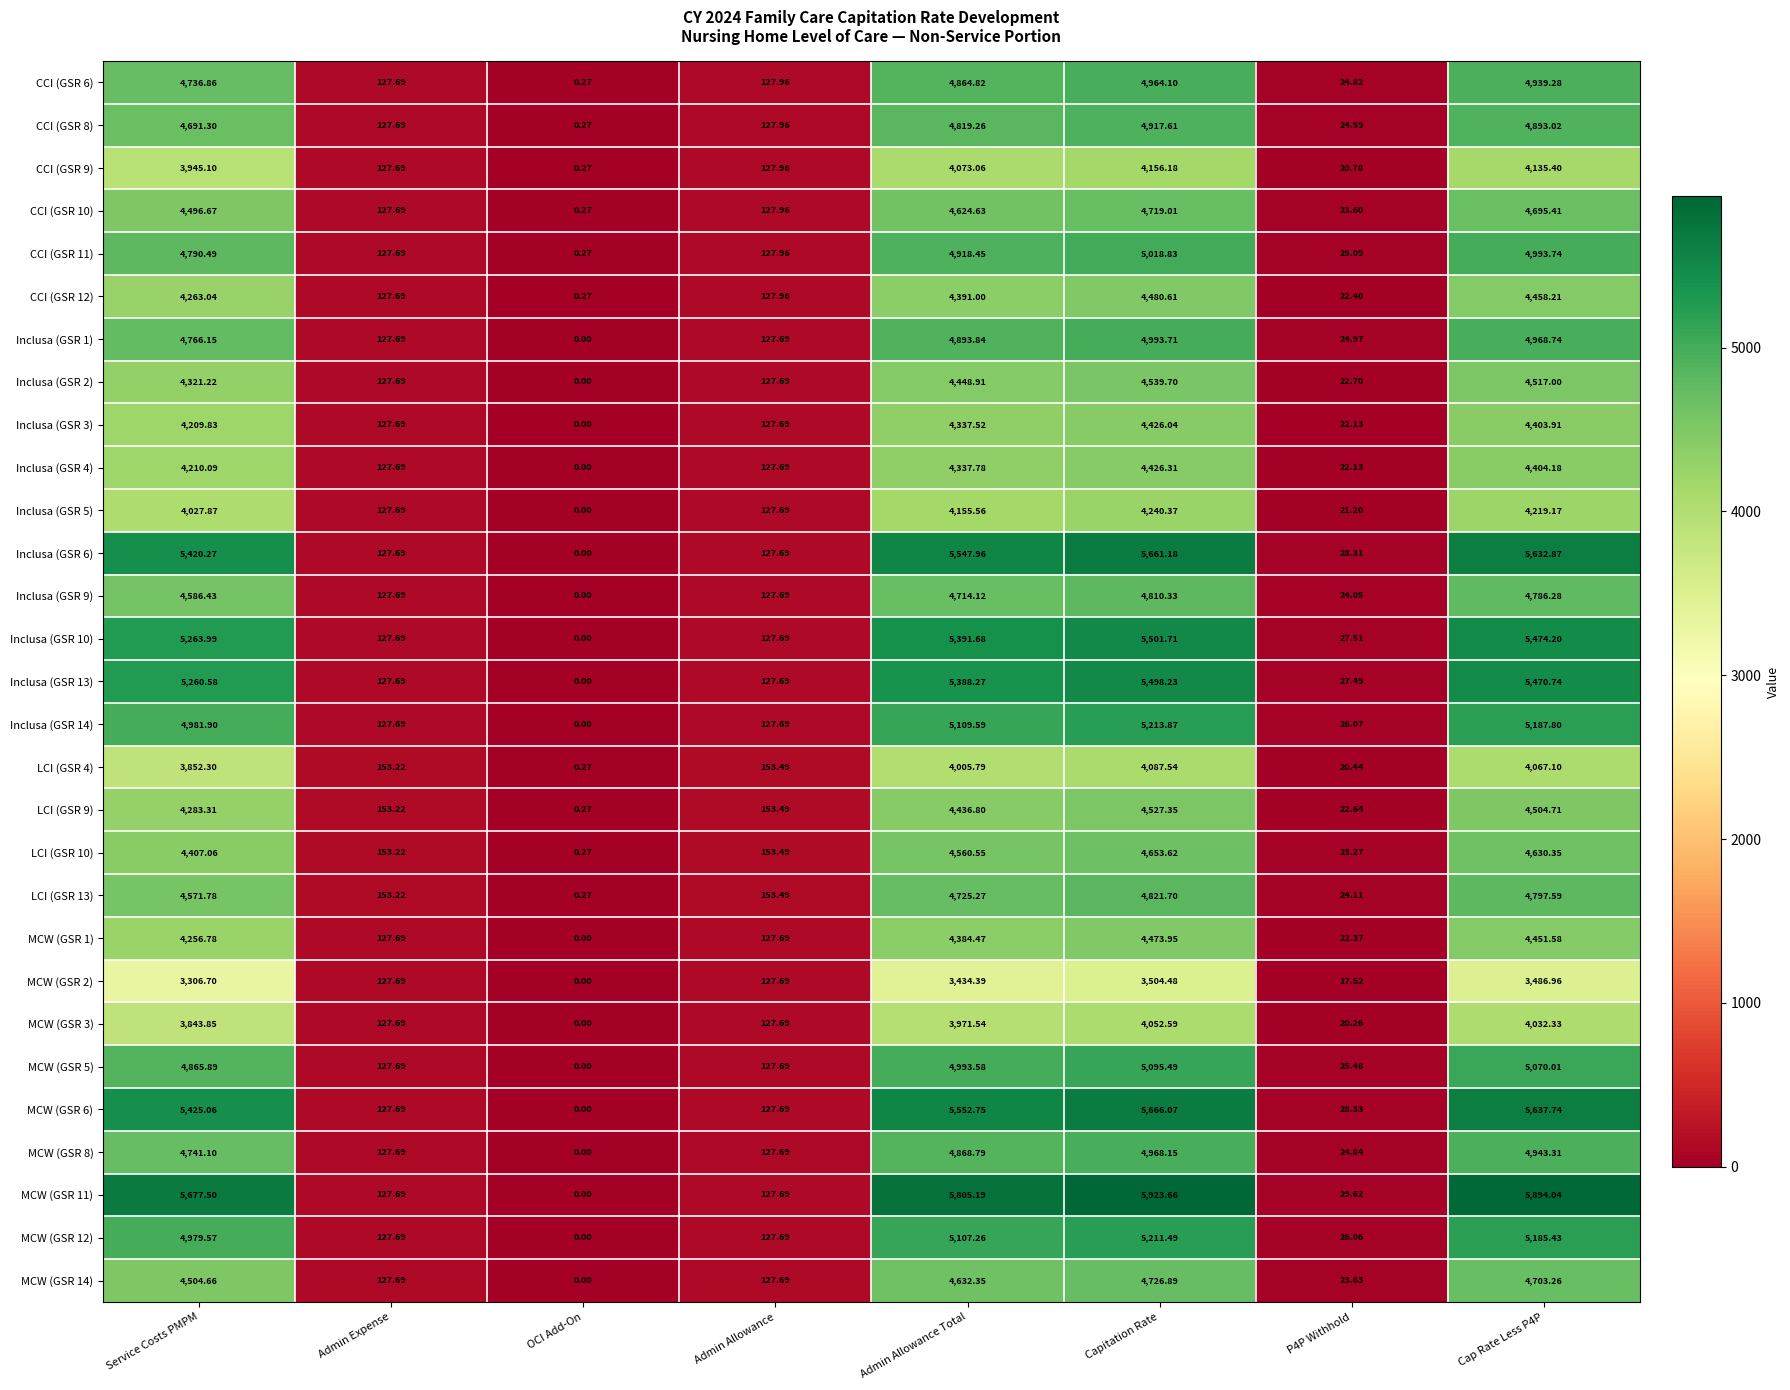

Is the value of MCW (GSR 1) at OCI Add-On greater than the value of Inclusa (GSR 10) at Cap Rate Less P4P?

No